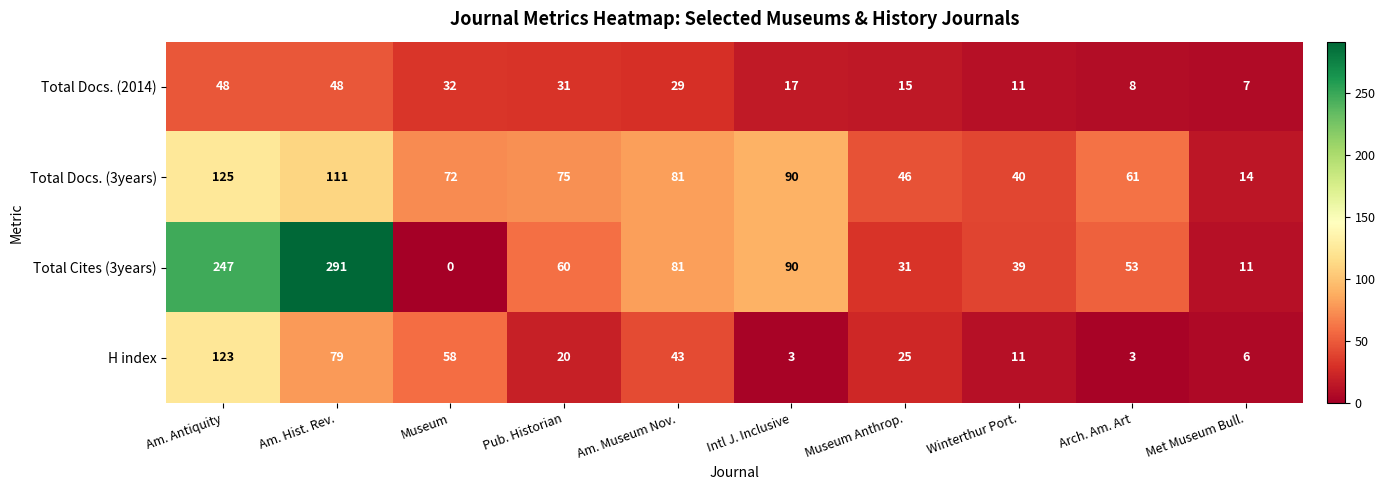

At which label does Total Docs. (3years) first exceed 75?

Am. Antiquity